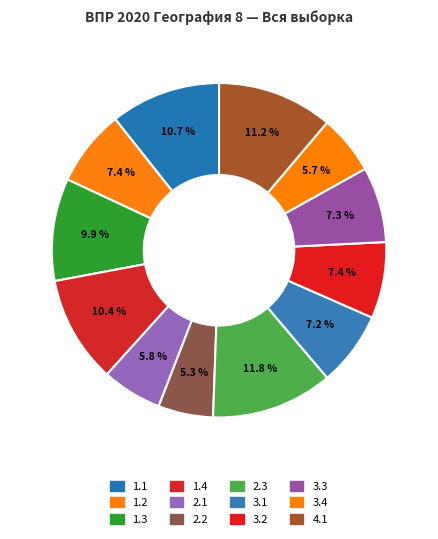

Rank the categories by value from highest to lowest.

2.3, 4.1, 1.1, 1.4, 1.3, 1.2, 3.2, 3.3, 3.1, 2.1, 3.4, 2.2